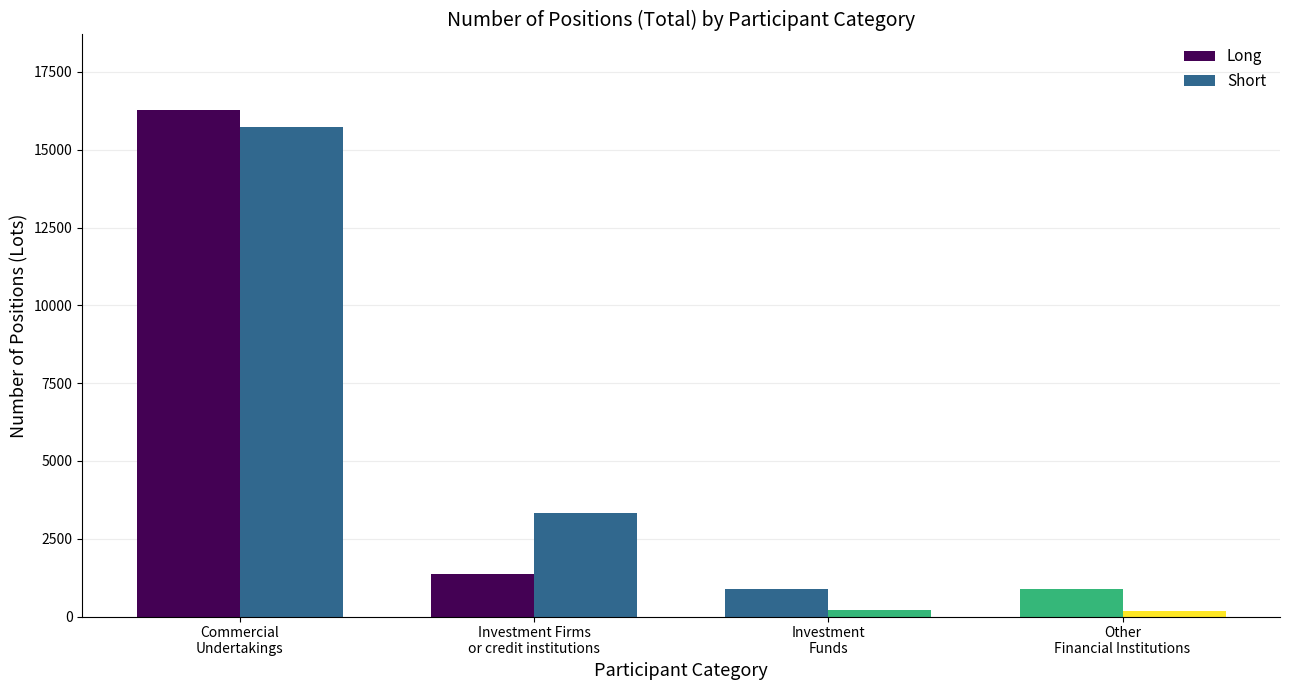

Which series has the largest total across all categories?

Short